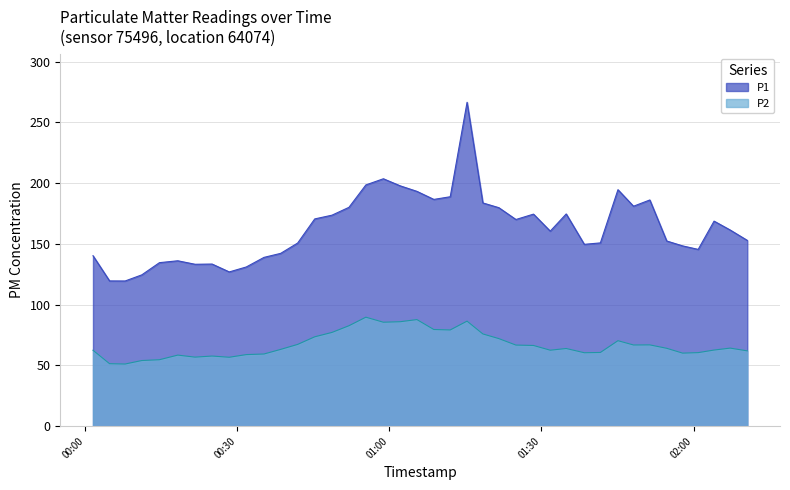

Which category has the lowest value in the P2 series?

2023-01-01T00:07:55